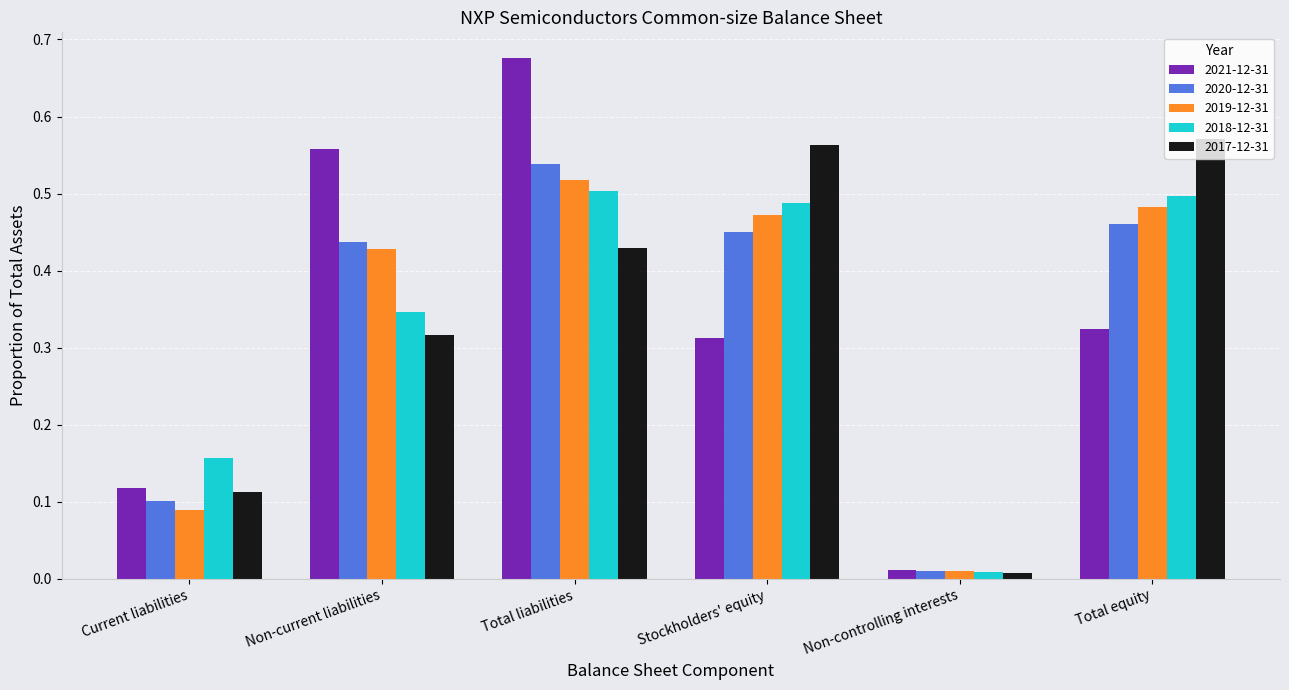

What is the sum of all 2019-12-31 values?

2.0